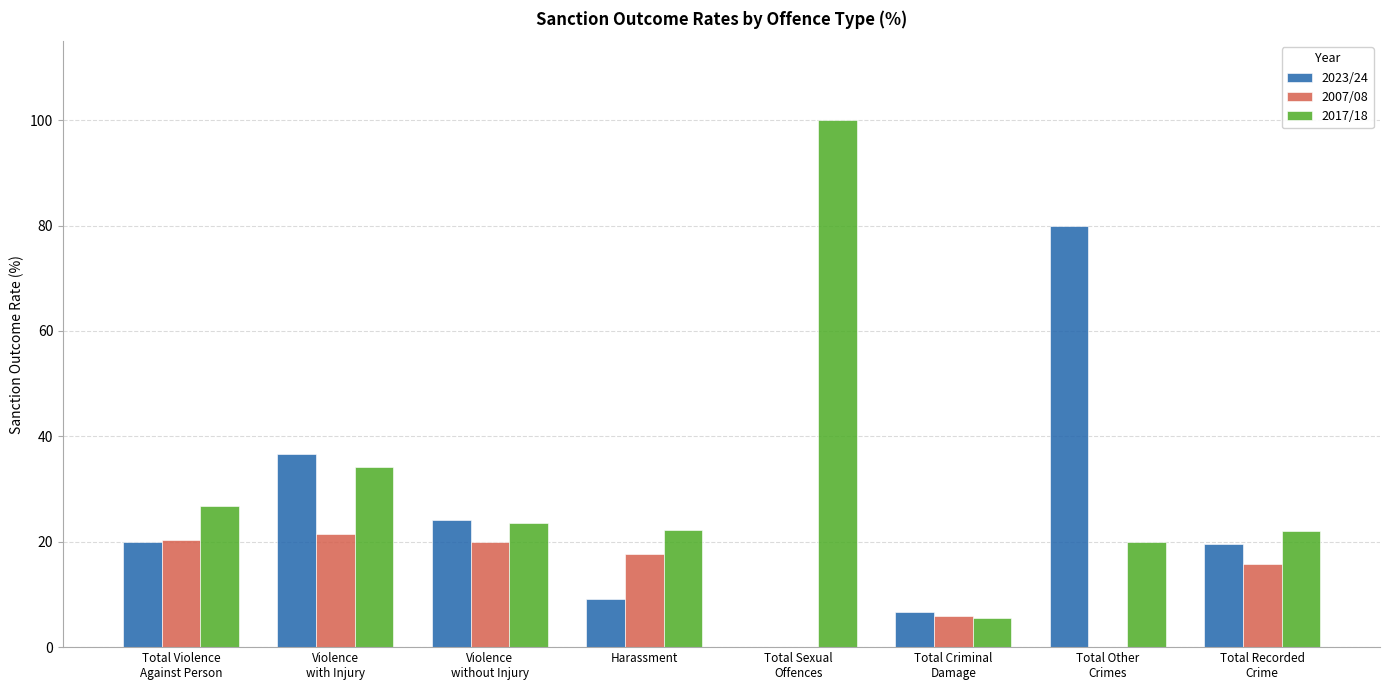

What are all the series names shown in the legend?

2023/24, 2007/08, 2017/18